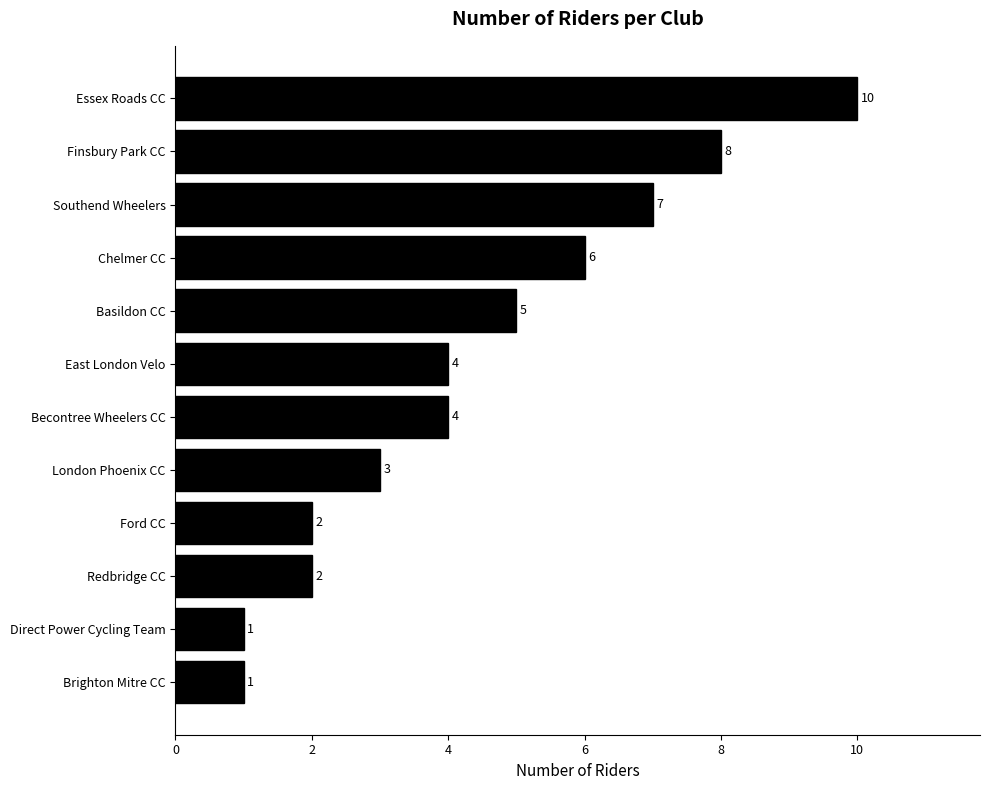

What is the ratio of the value at Ford CC to the value at Direct Power Cycling Team?

2.0